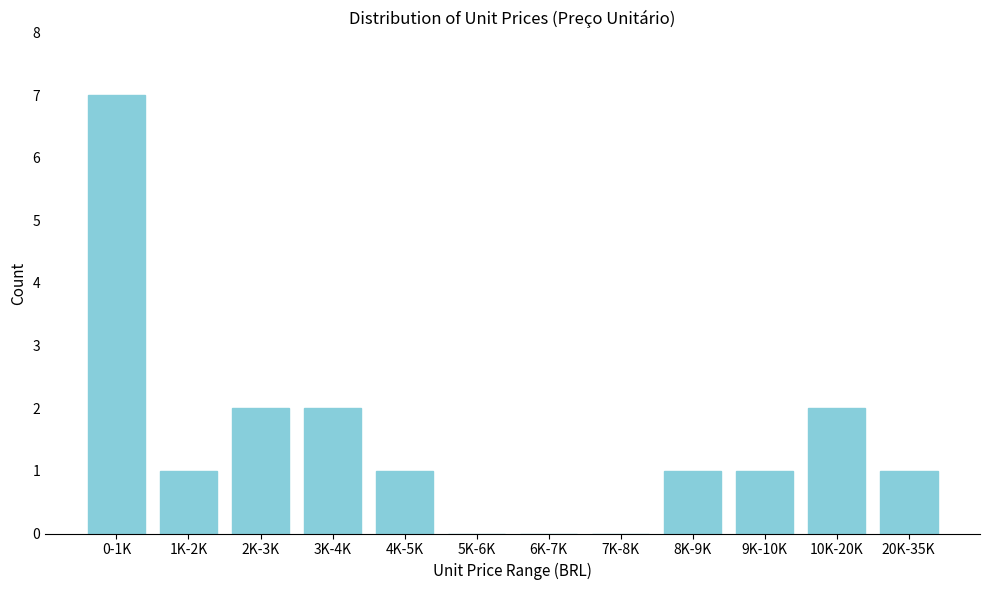

Reading left to right, list all the values displayed in this chart.

0-1K=7	1K-2K=1	2K-3K=2	3K-4K=2	4K-5K=1	5K-6K=0	6K-7K=0	7K-8K=0	8K-9K=1	9K-10K=1	10K-20K=2	20K-35K=1